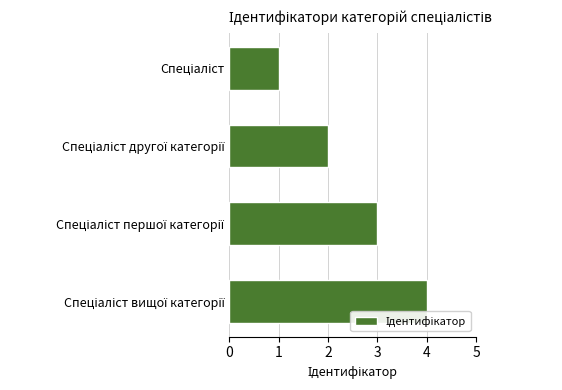

How many values are below 3?

2